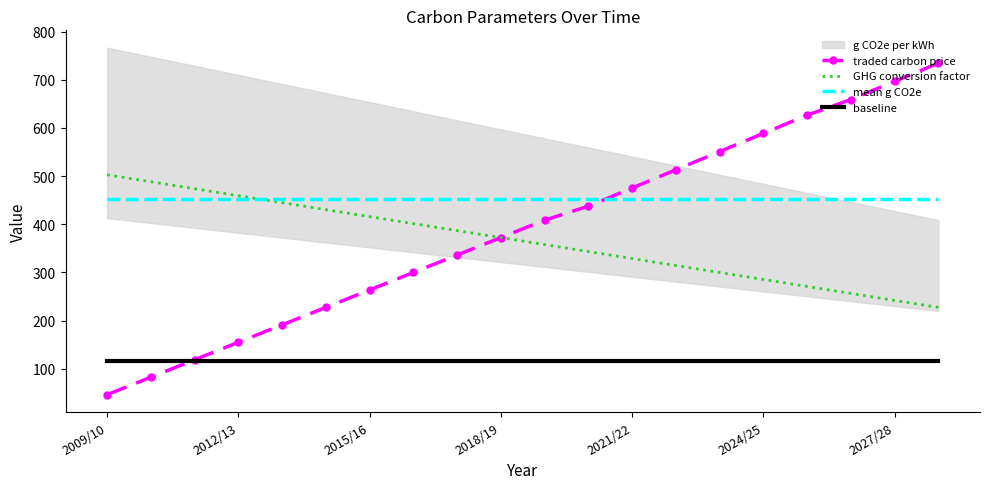

The value of mean g CO2e at 2018/19 is 653.3. True or false?

False